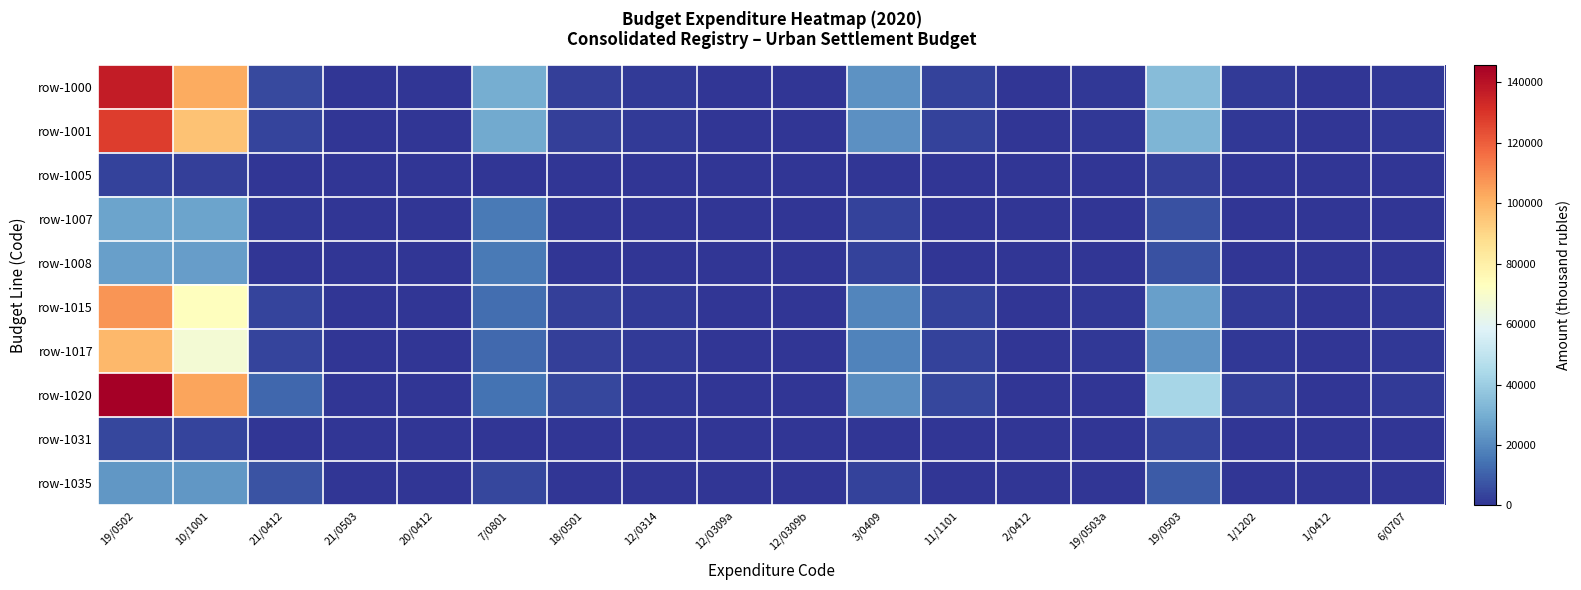

How many categories are shown in the chart?

18